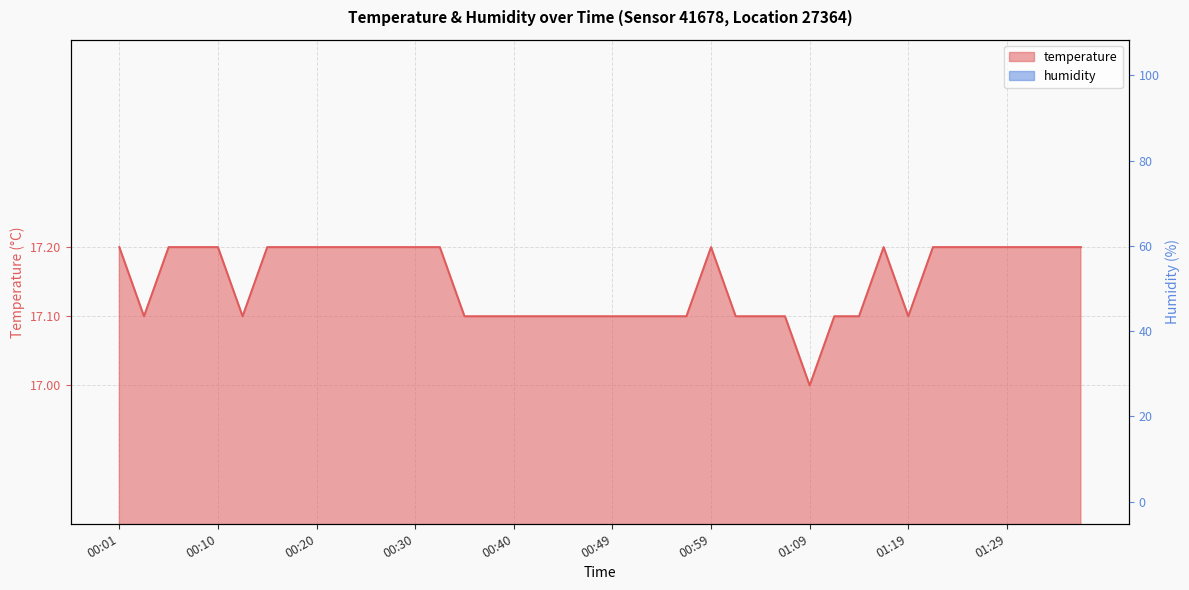

What is the ratio of the value at 00:13 to the value at 01:11?

1.0